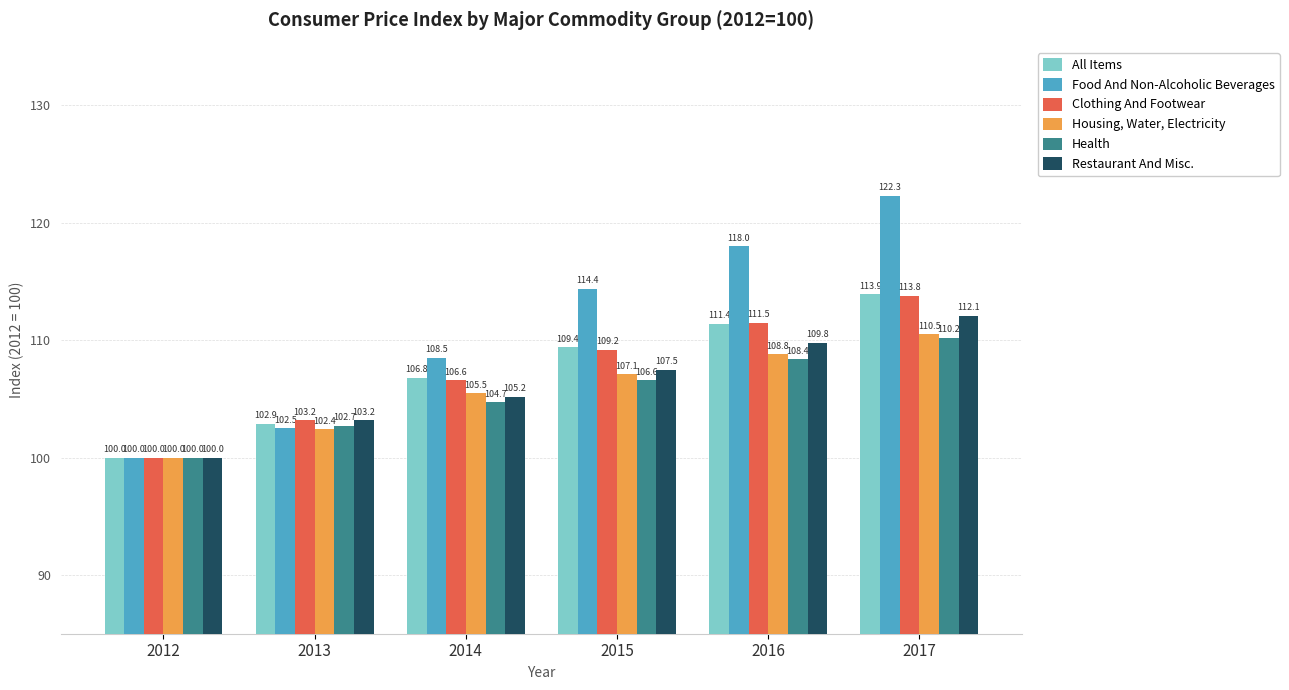

The value of All Items at 2013 is 144.1. True or false?

False